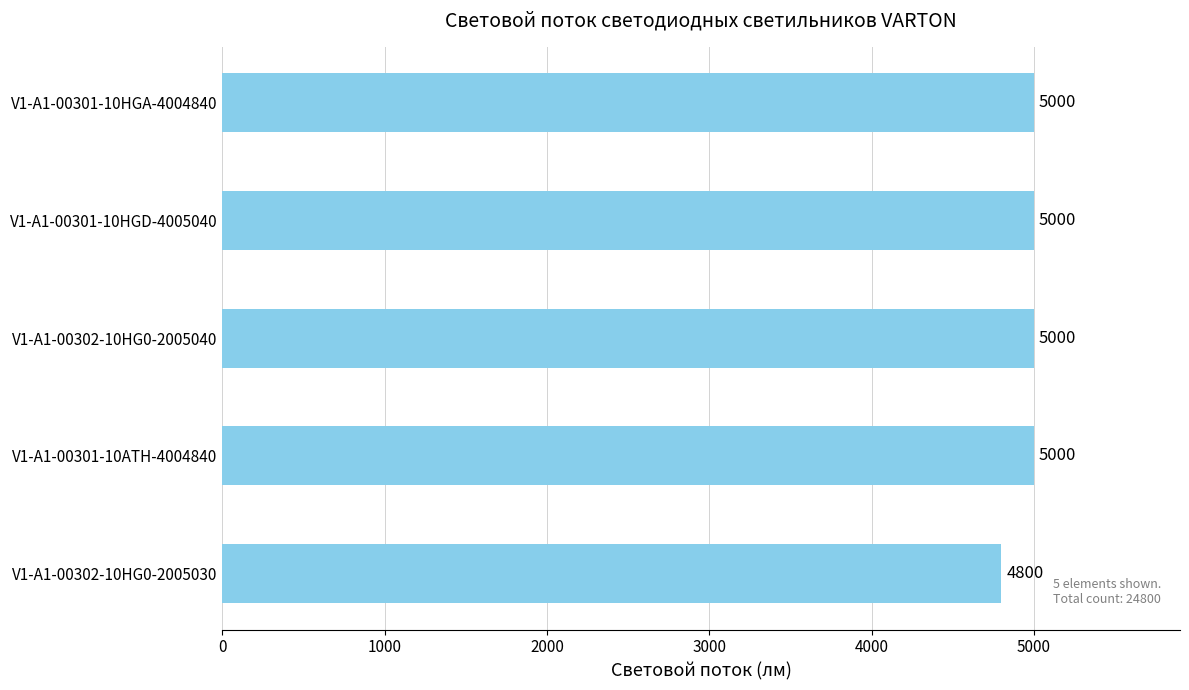

How many bars are there in total?

5